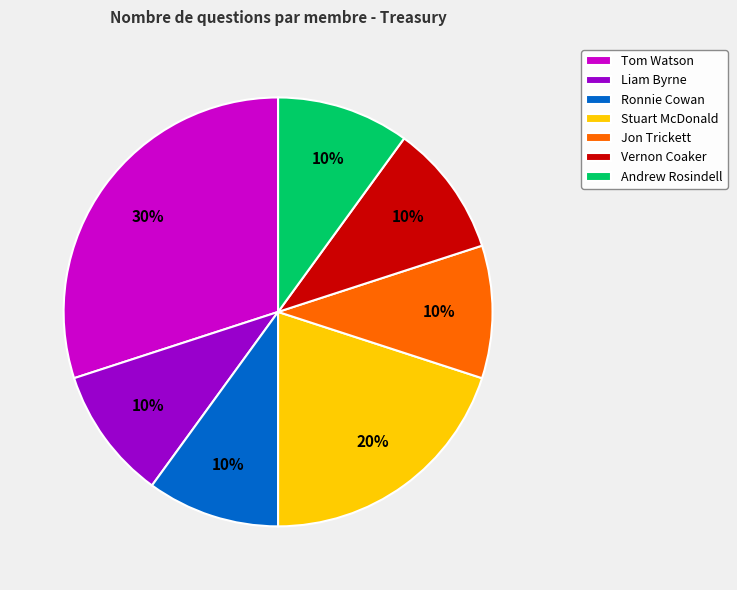

Approximately how many times larger is the value at Liam Byrne compared to Stuart McDonald?

0.5